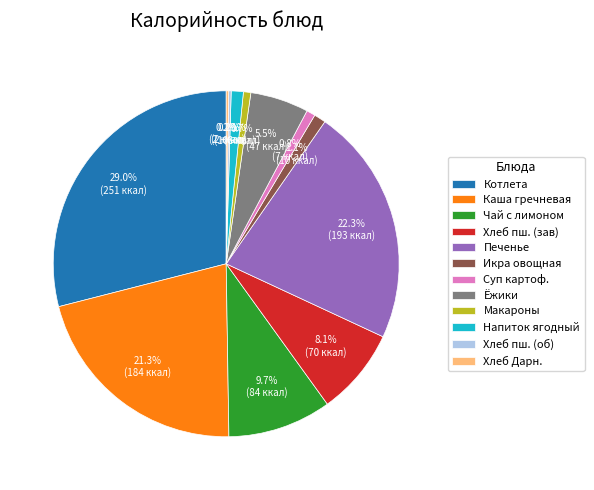

Which has a higher value, Хлеб пш. (зав) or Печенье?

Печенье